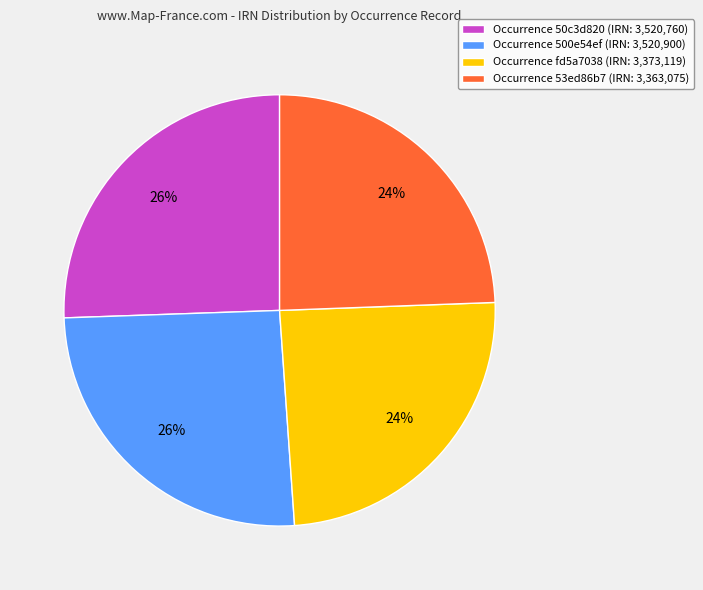

What is the ratio of the value at Occurrence 500e54ef (IRN: 3,520,900) to the value at Occurrence 50c3d820 (IRN: 3,520,760)?

1.0